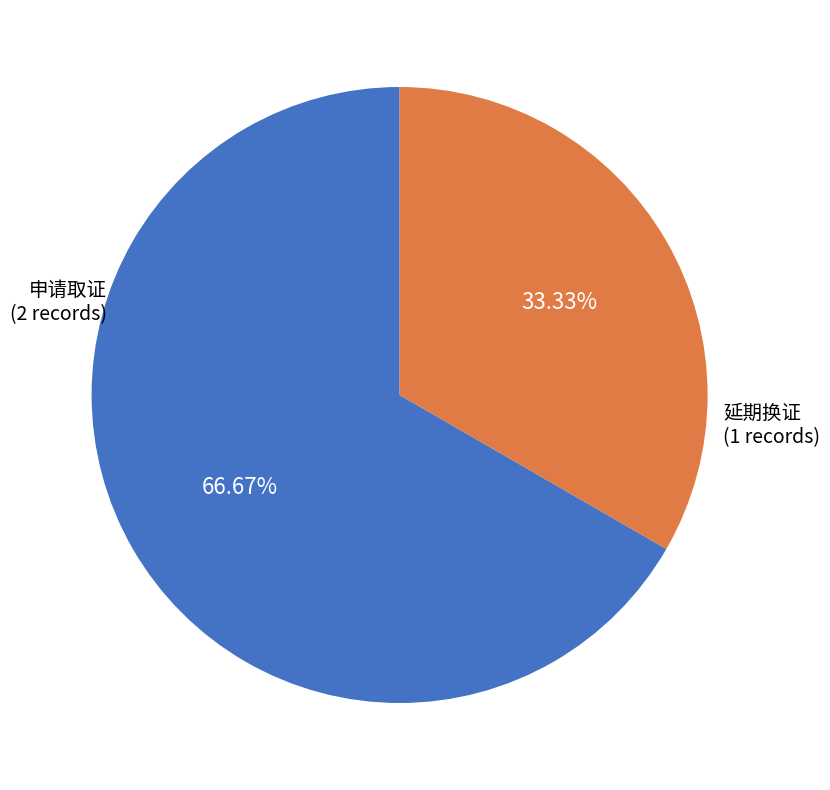

How many segments does this pie chart have?

2